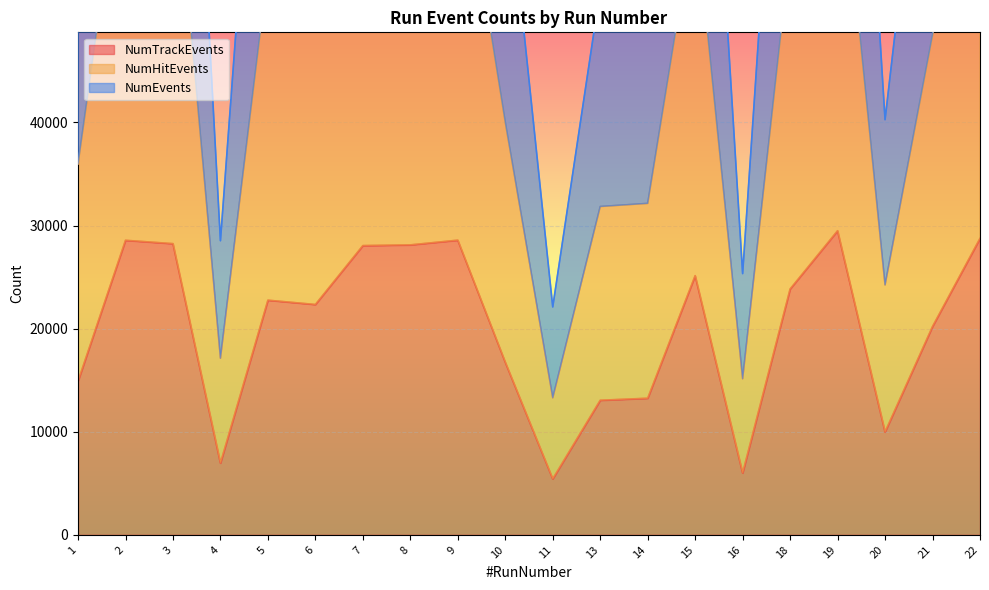

At how many categories does at least one series exceed 13610?

20